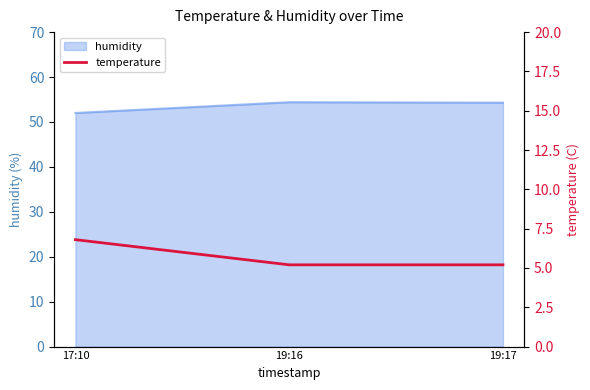

How many lines are shown in the chart?

1